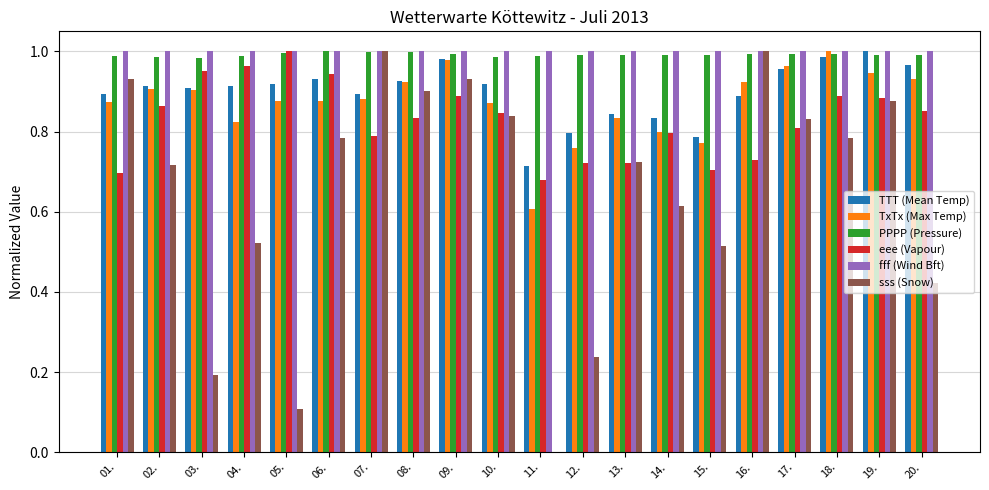

What is the total value across all series at 07.?

5.6